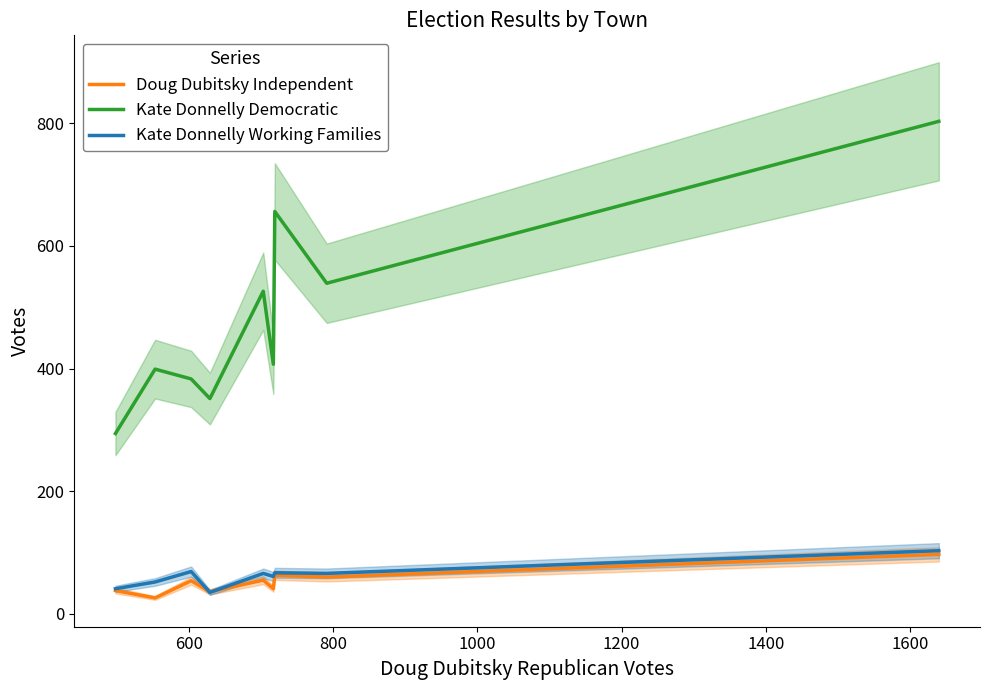

True or false: Doug Dubitsky Independent and Kate Donnelly Democratic intersect in this chart.

False